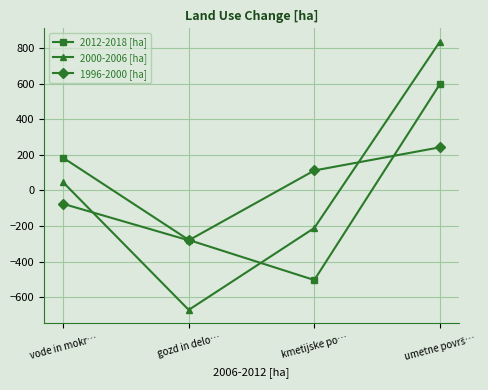

Read the 1996-2000 [ha] value at kmetijske po….

112.7